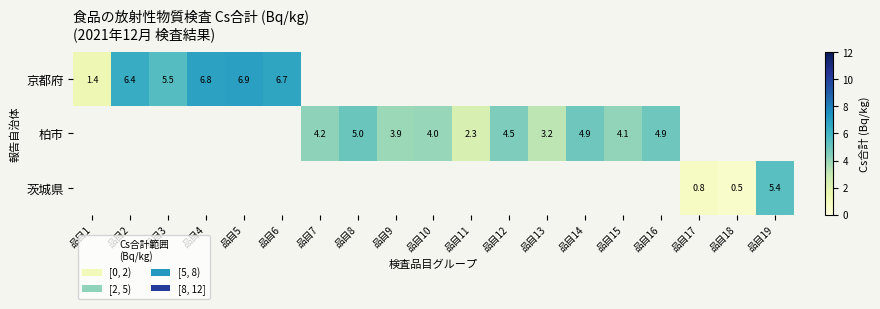

The 京都府 series shows 6.8 at 品目4. True or false?

True